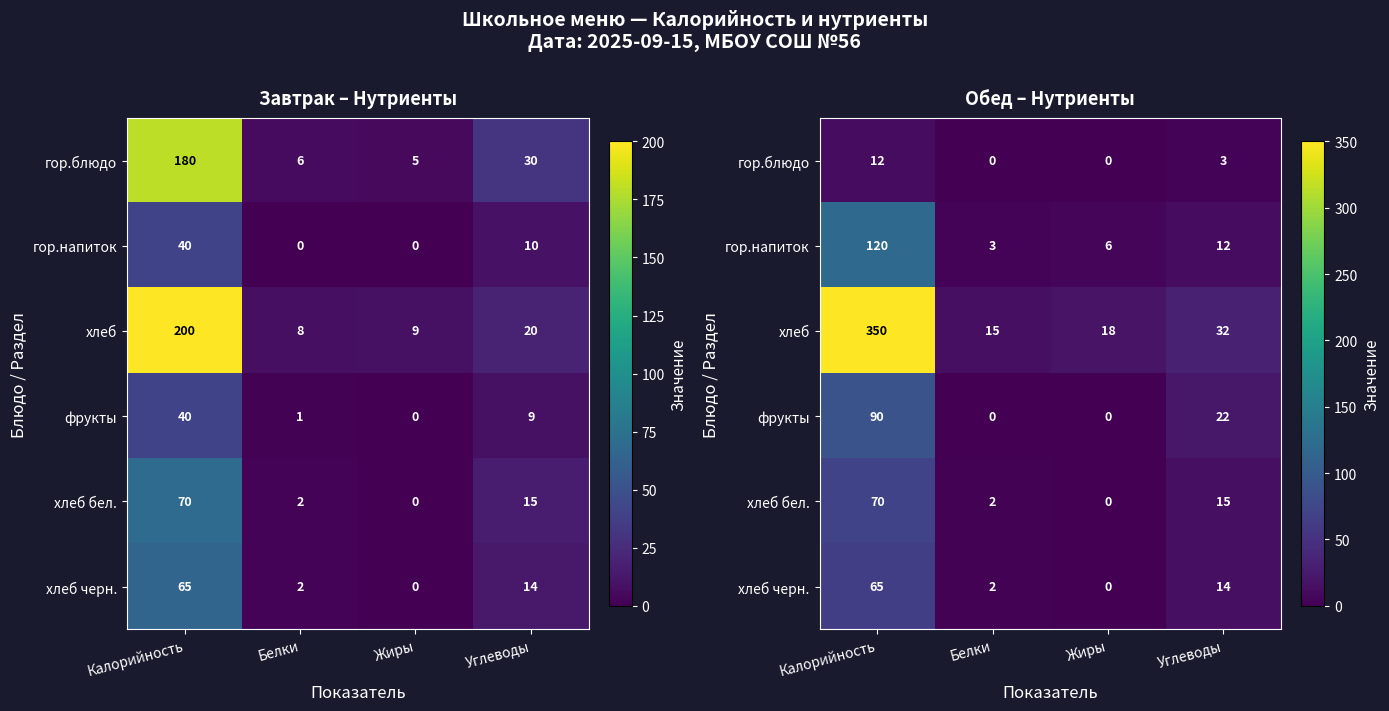

What is the total value across all series at Углеводы?

98